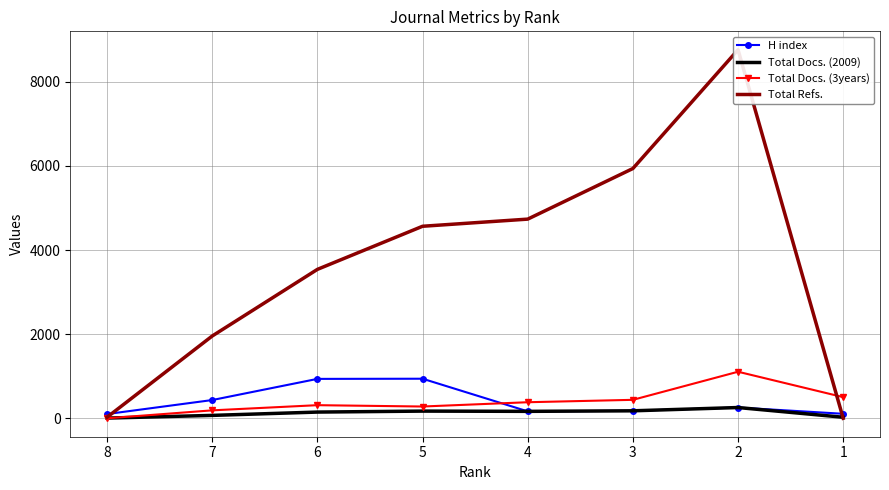

Where is the first local minimum for H index?

4